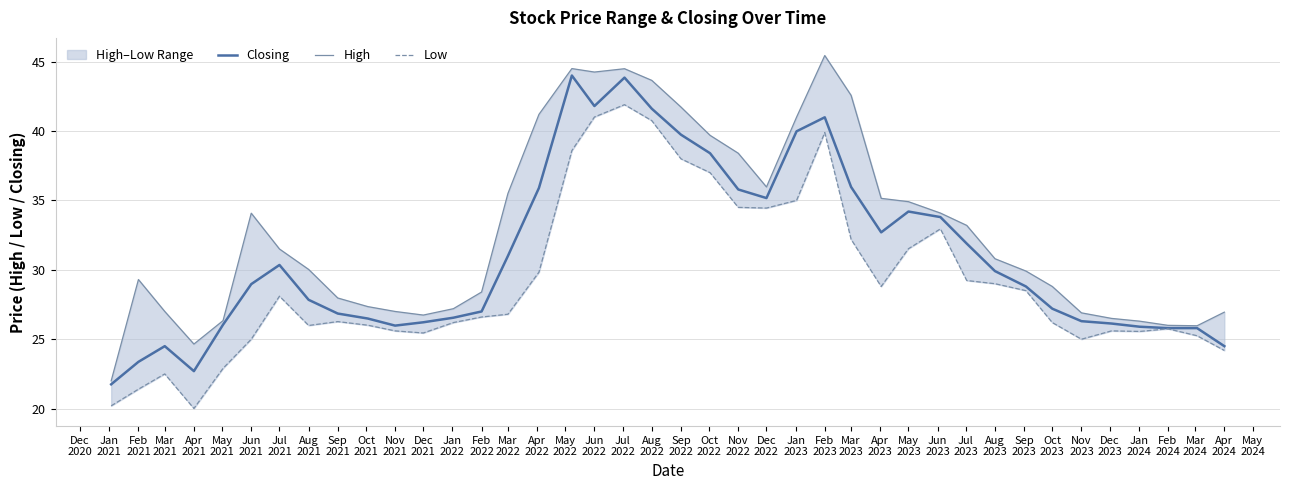

What is the lowest value of the Closing series?

21.8